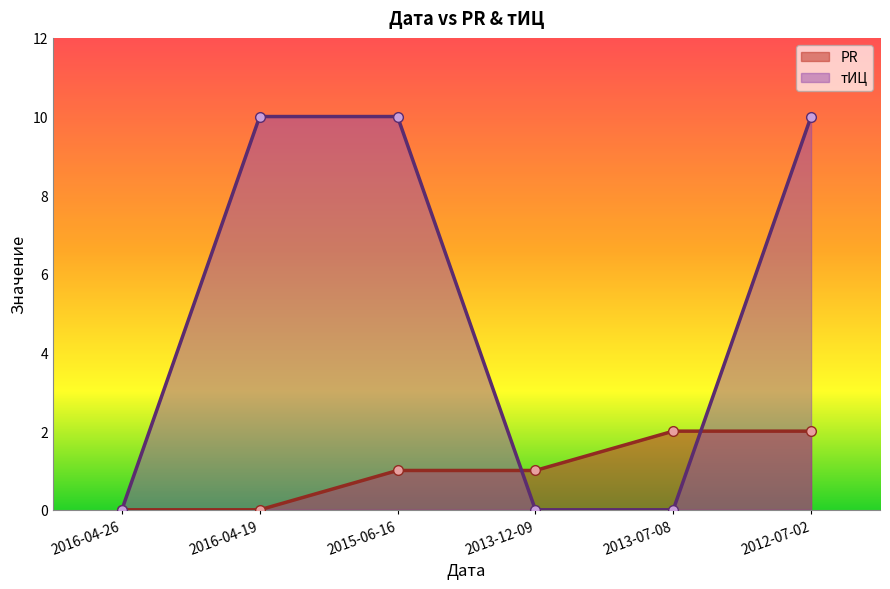

Reading left to right, transcribe all the data shown in this chart.

PR: 2016-04-26=0	2016-04-19=0	2015-06-16=1	2013-12-09=1	2013-07-08=2	2012-07-02=2
тИЦ: 2016-04-26=0	2016-04-19=10	2015-06-16=10	2013-12-09=0	2013-07-08=0	2012-07-02=10